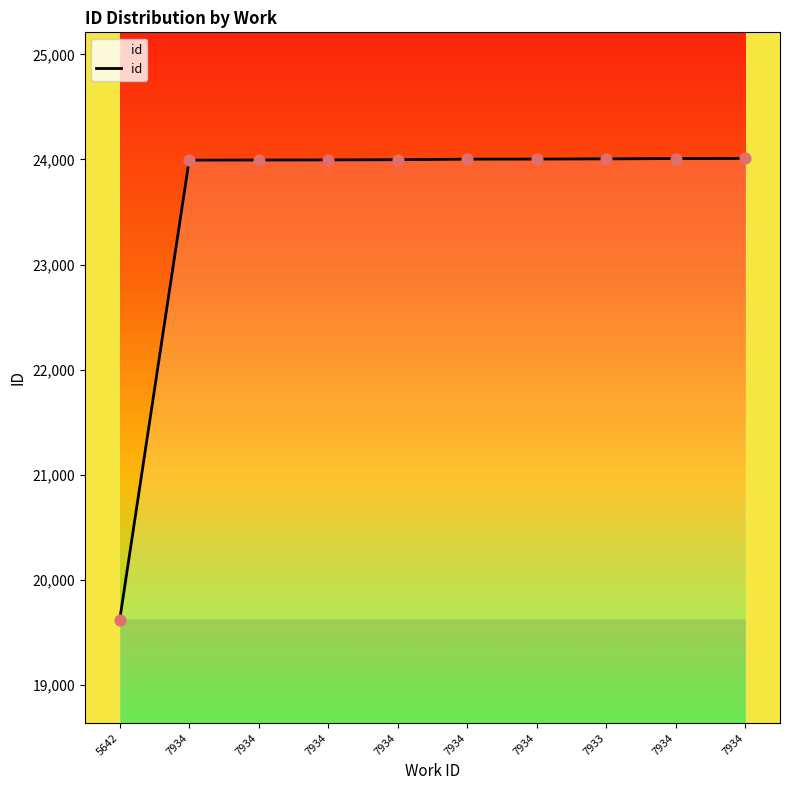

What is the change in value from 7934 to 7934?

+1